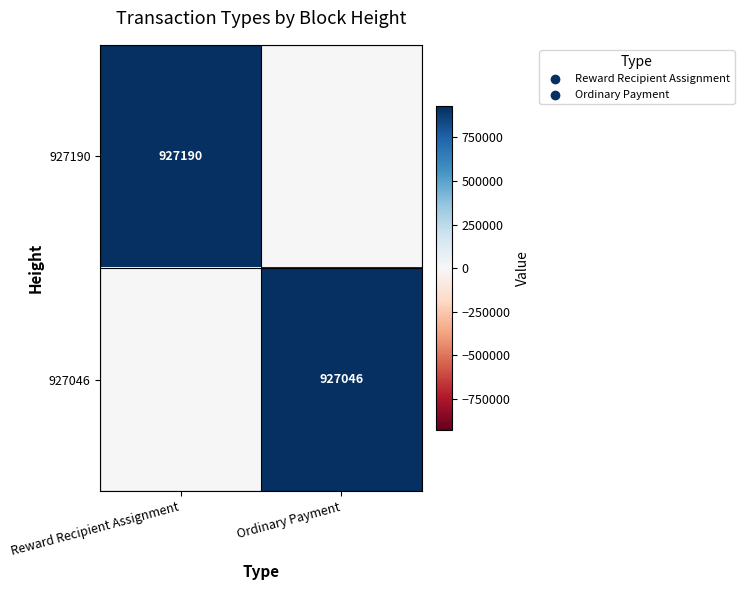

The value of 927190 at Reward Recipient Assignment is 927190. True or false?

True